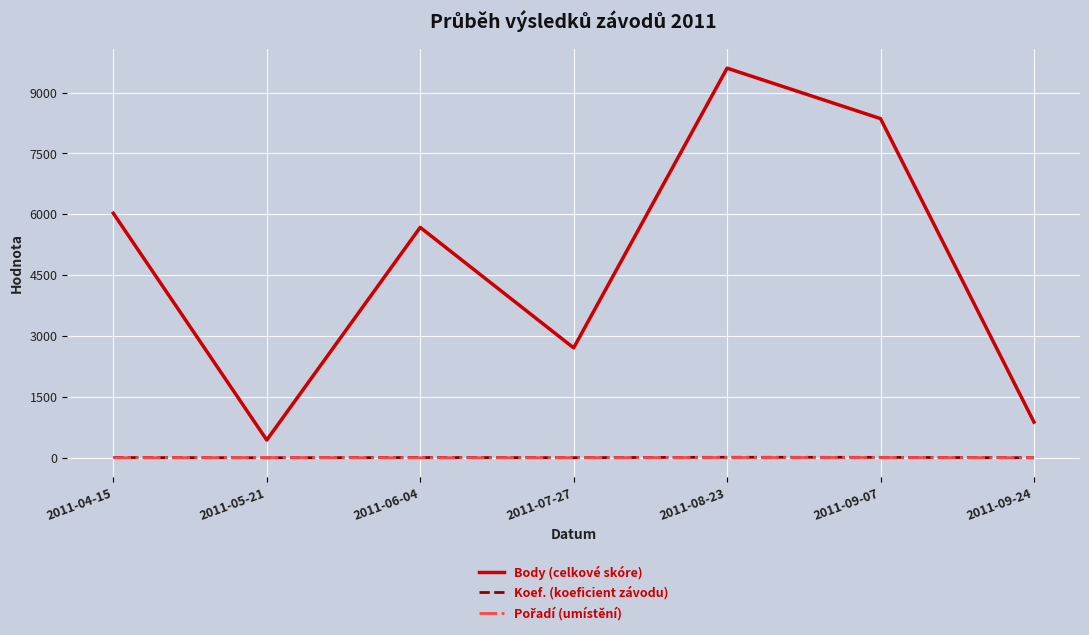

Rank the categories by Body (celkové skóre) value from lowest to highest.

2011-05-21, 2011-09-24, 2011-07-27, 2011-06-04, 2011-04-15, 2011-09-07, 2011-08-23